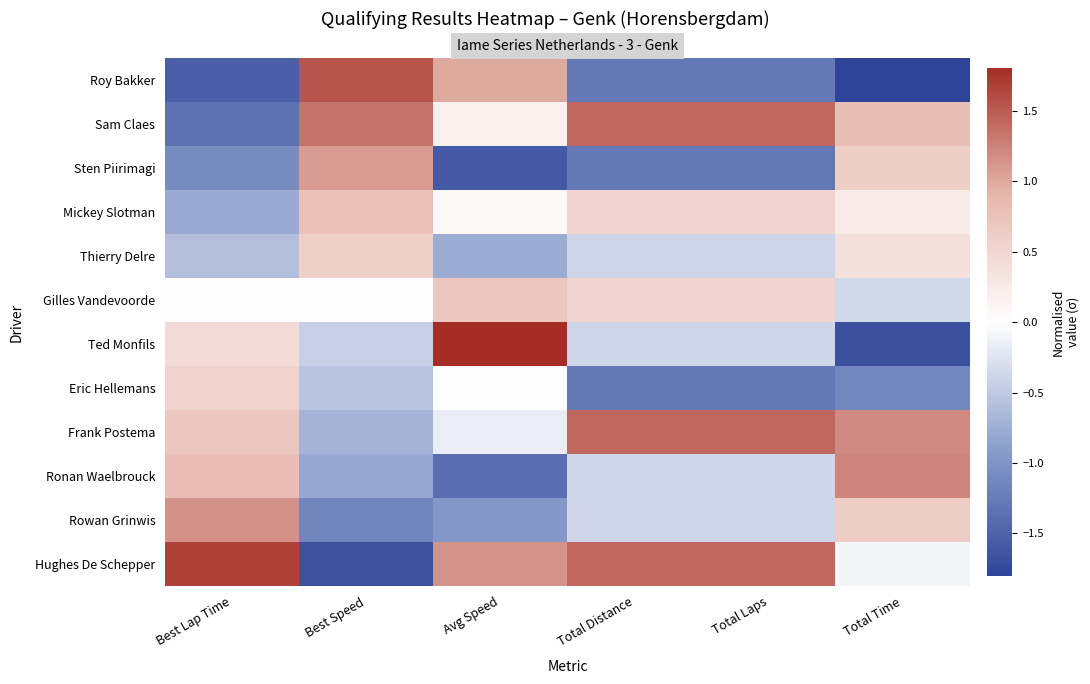

Reading left to right, transcribe all the data shown in this chart.

Roy Bakker: Best Lap Time=-1.5	Best Speed=1.5	Avg Speed=1.0	Total Distance=-1.3	Total Laps=-1.3	Total Time=-1.8
Sam Claes: Best Lap Time=-1.3	Best Speed=1.3	Avg Speed=0.2	Total Distance=1.4	Total Laps=1.4	Total Time=0.8
Sten Piirimagi: Best Lap Time=-1.1	Best Speed=1.1	Avg Speed=-1.6	Total Distance=-1.3	Total Laps=-1.3	Total Time=0.6
Mickey Slotman: Best Lap Time=-0.8	Best Speed=0.8	Avg Speed=0.1	Total Distance=0.5	Total Laps=0.5	Total Time=0.2
Thierry Delre: Best Lap Time=-0.6	Best Speed=0.6	Avg Speed=-0.8	Total Distance=-0.4	Total Laps=-0.4	Total Time=0.4
Gilles Vandevoorde: Best Lap Time=-0.0	Best Speed=-0.0	Avg Speed=0.7	Total Distance=0.5	Total Laps=0.5	Total Time=-0.4
Ted Monfils: Best Lap Time=0.4	Best Speed=-0.4	Avg Speed=1.8	Total Distance=-0.4	Total Laps=-0.4	Total Time=-1.7
Eric Hellemans: Best Lap Time=0.5	Best Speed=-0.5	Avg Speed=-0.0	Total Distance=-1.3	Total Laps=-1.3	Total Time=-1.1
Frank Postema: Best Lap Time=0.7	Best Speed=-0.7	Avg Speed=-0.2	Total Distance=1.4	Total Laps=1.4	Total Time=1.2
Ronan Waelbrouck: Best Lap Time=0.8	Best Speed=-0.8	Avg Speed=-1.4	Total Distance=-0.4	Total Laps=-0.4	Total Time=1.2
Rowan Grinwis: Best Lap Time=1.2	Best Speed=-1.2	Avg Speed=-1.0	Total Distance=-0.4	Total Laps=-0.4	Total Time=0.6
Hughes De Schepper: Best Lap Time=1.7	Best Speed=-1.7	Avg Speed=1.1	Total Distance=1.4	Total Laps=1.4	Total Time=-0.1